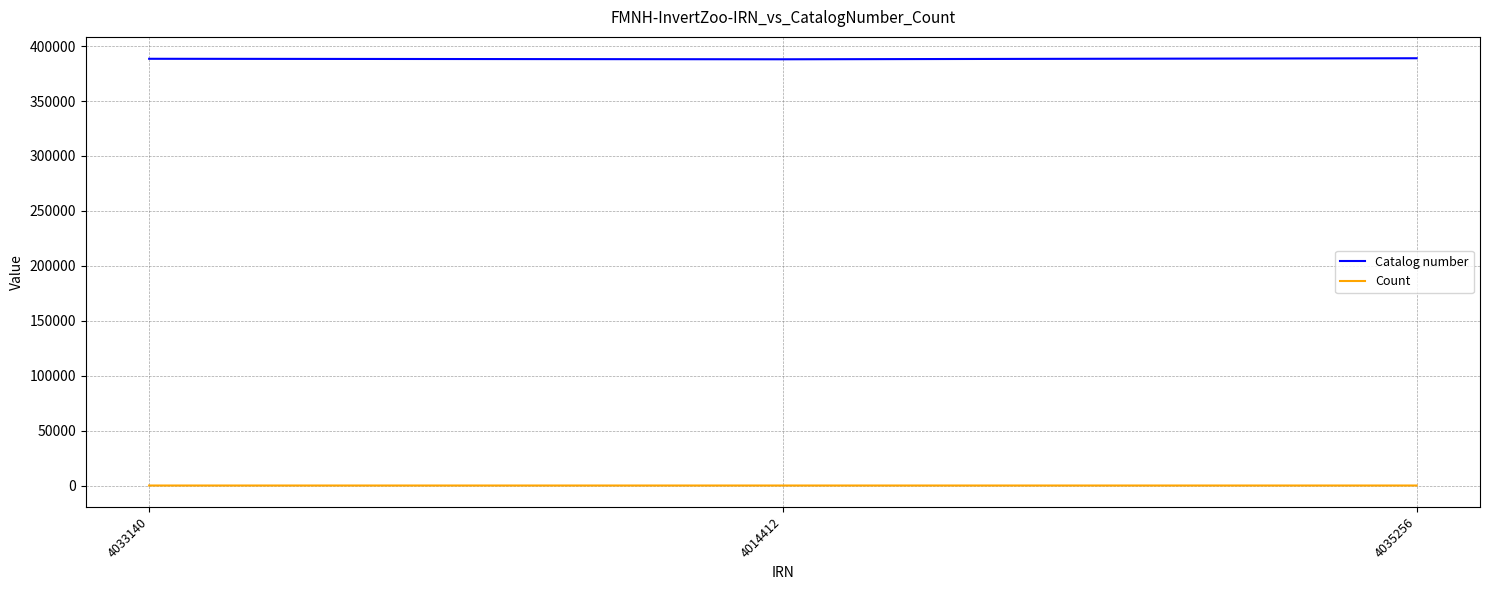

Rank the series at 4035256 from lowest to highest value.

Count, Catalog number